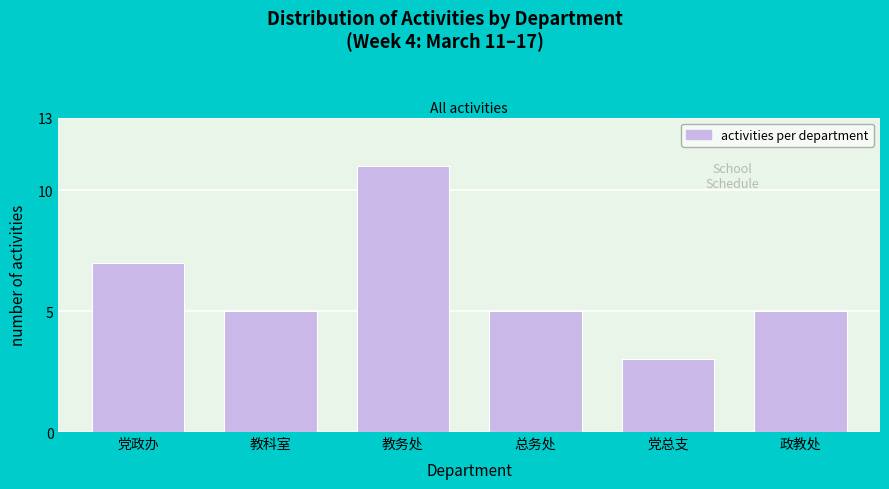

Reading left to right, what are all the values shown in this chart?

党政办=7	教科室=5	教务处=11	总务处=5	党总支=3	政教处=5